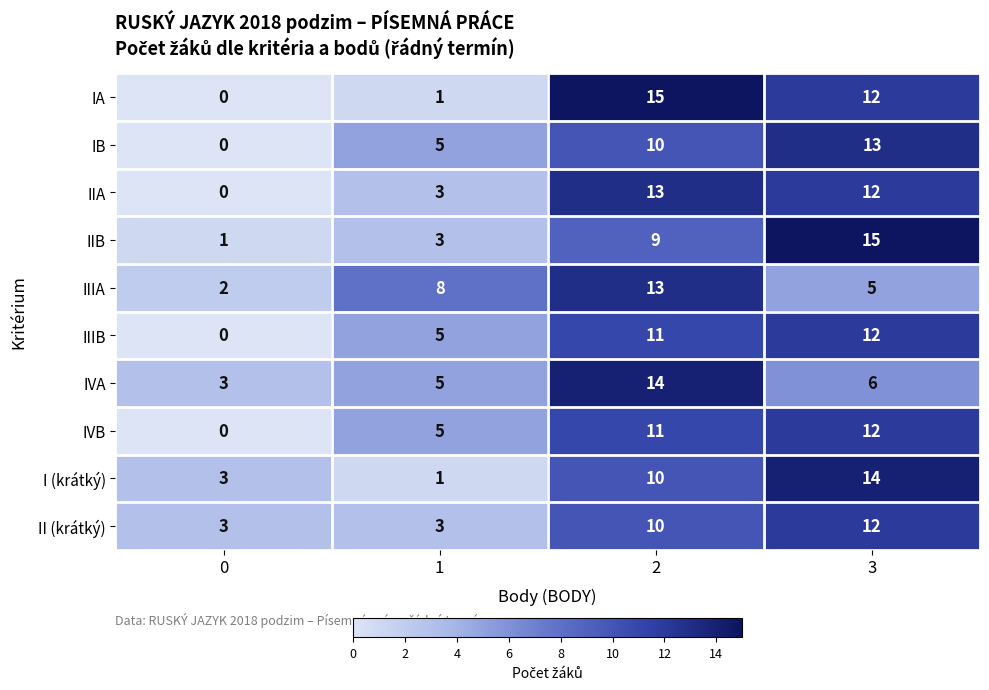

What is the average value of the IA series?

7